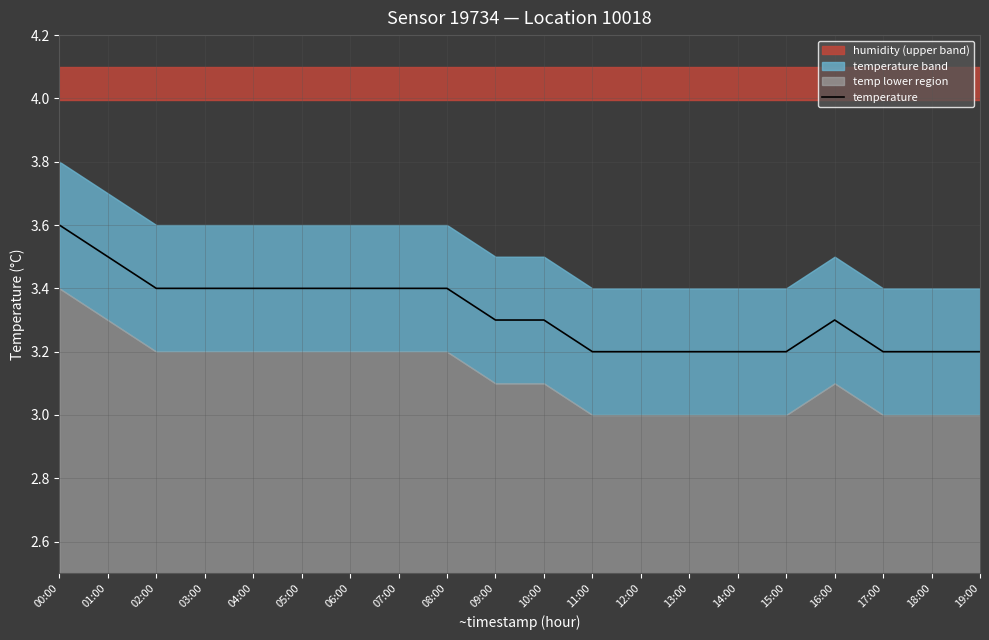

What position from the right is 09:00?

11